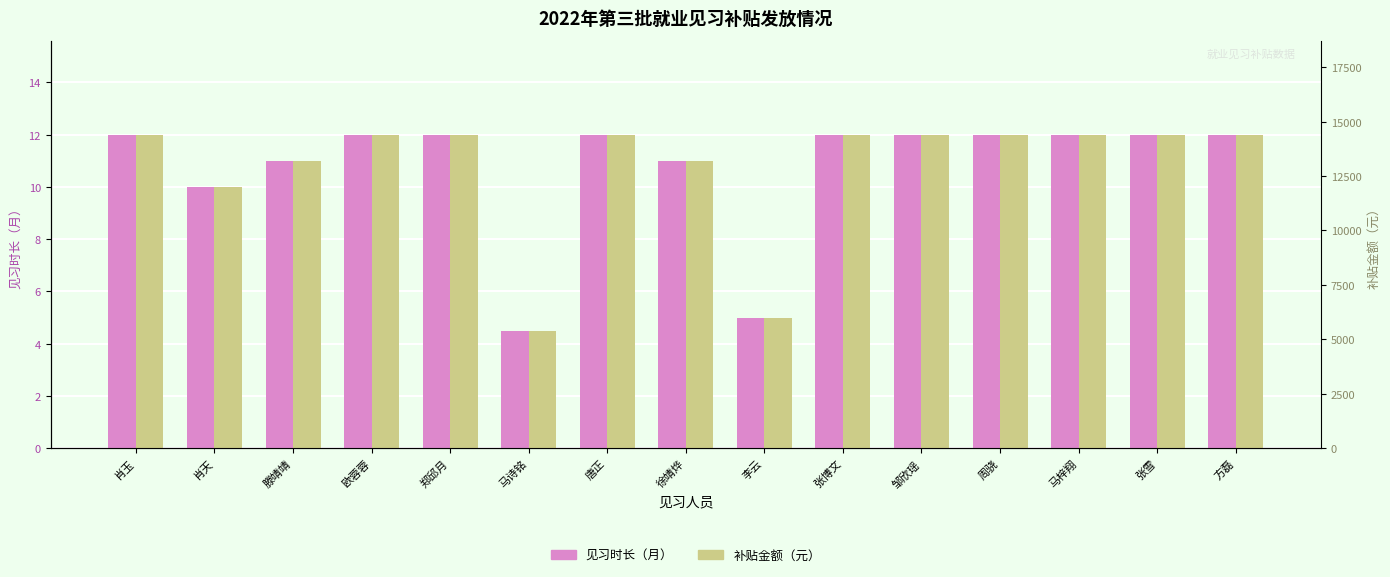

Between 肖玉 and 肖天, which series saw the biggest shift?

见习时长（月）